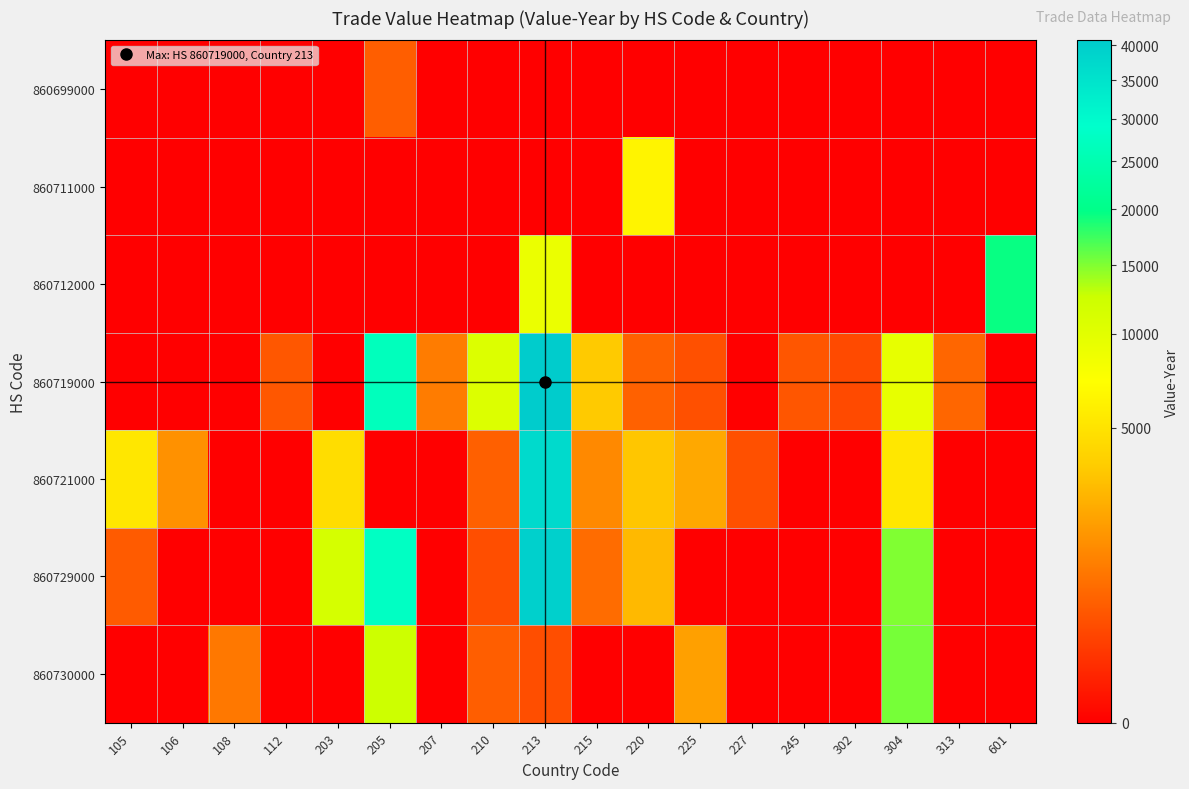

What is the spread (max minus min) of values at 112?

424